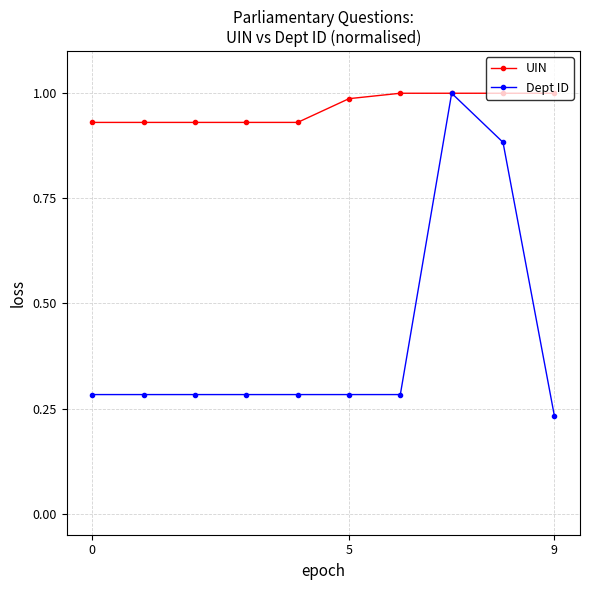

Which series has the largest range (max minus min)?

Dept ID